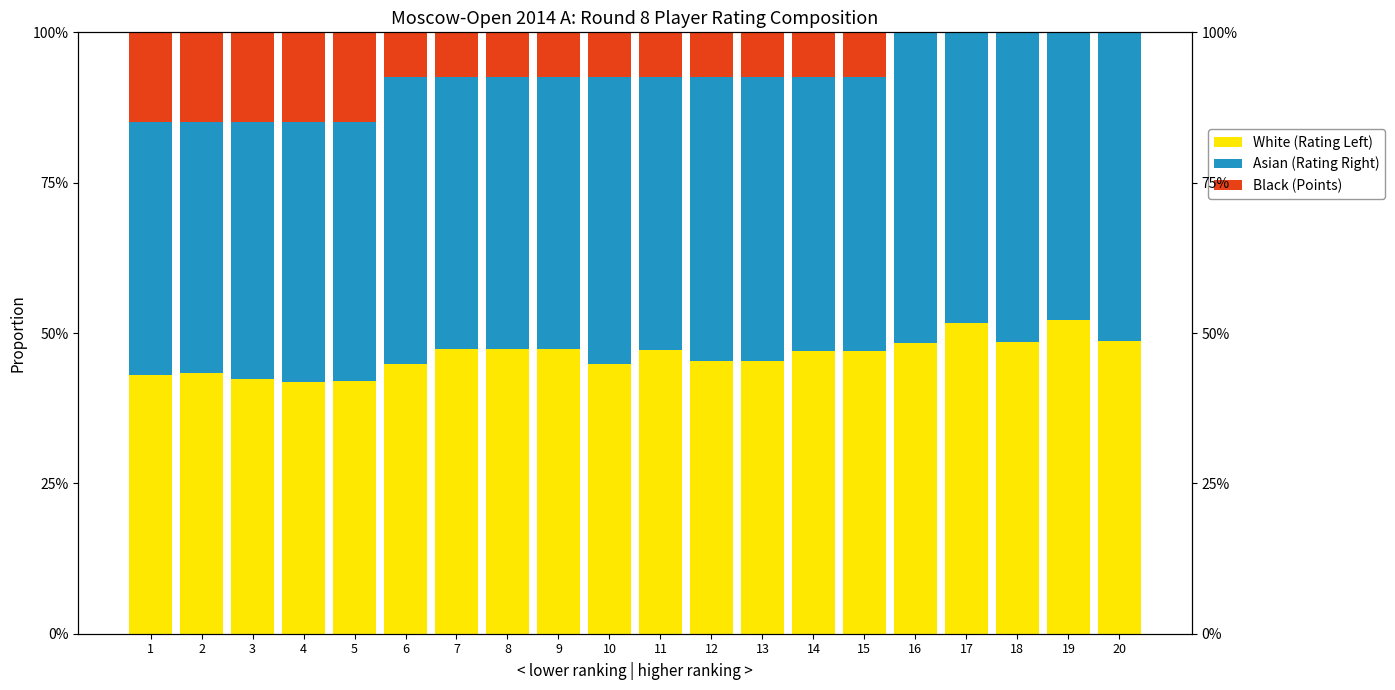

At which label does Black (Points) reach its peak?

1